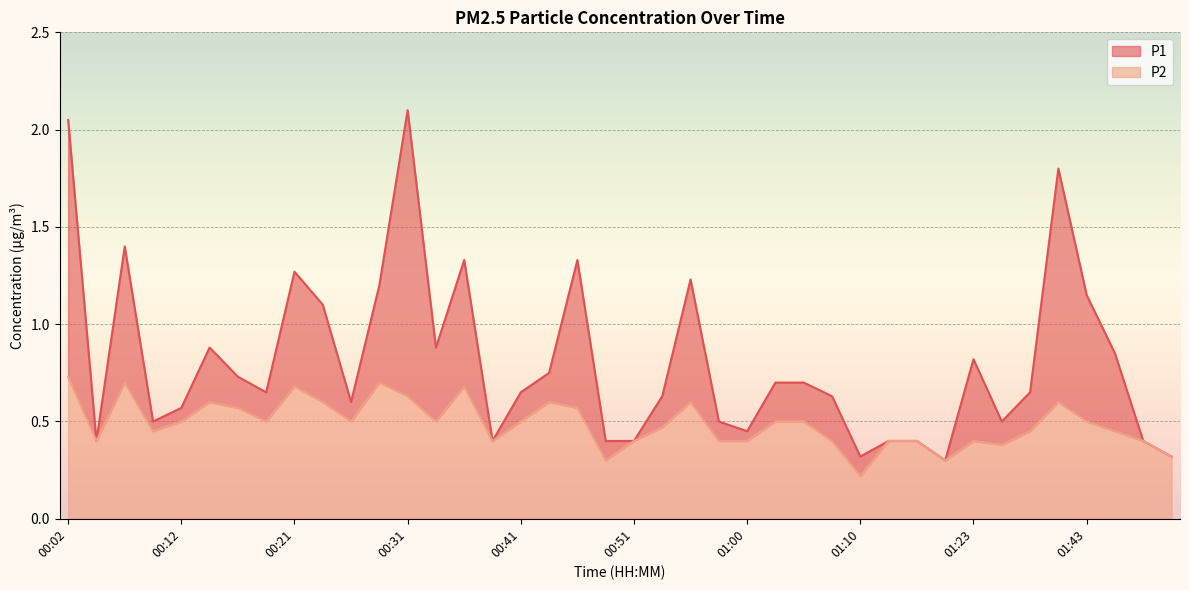

Which series changed the most between 00:43 and 01:00?

P1